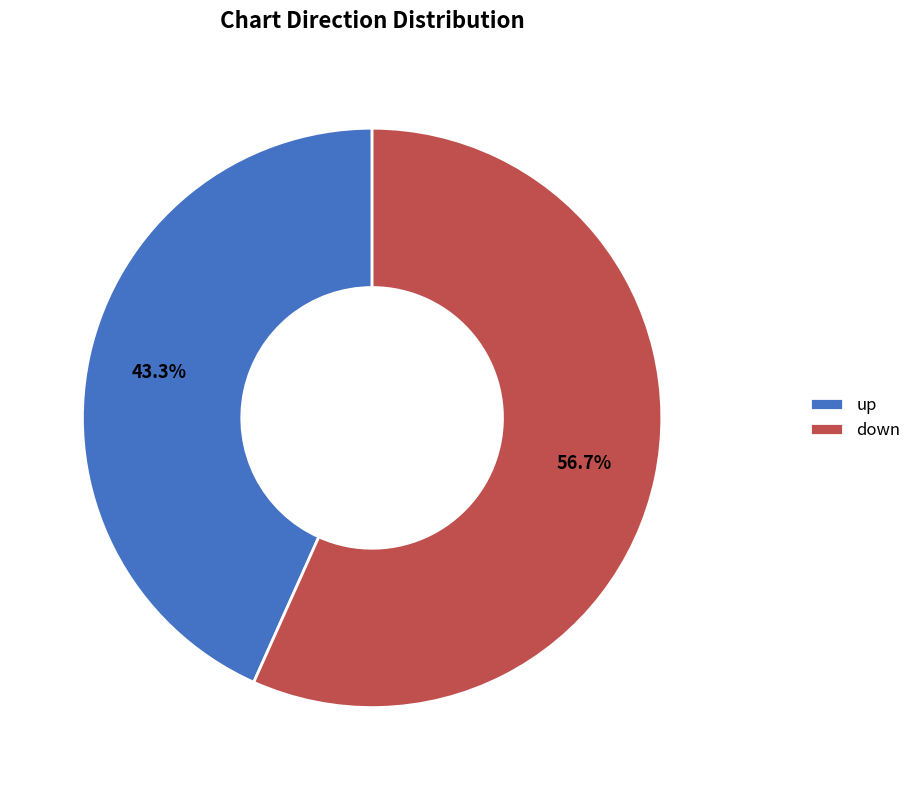

True or false: up accounts for 43% of the total.

True